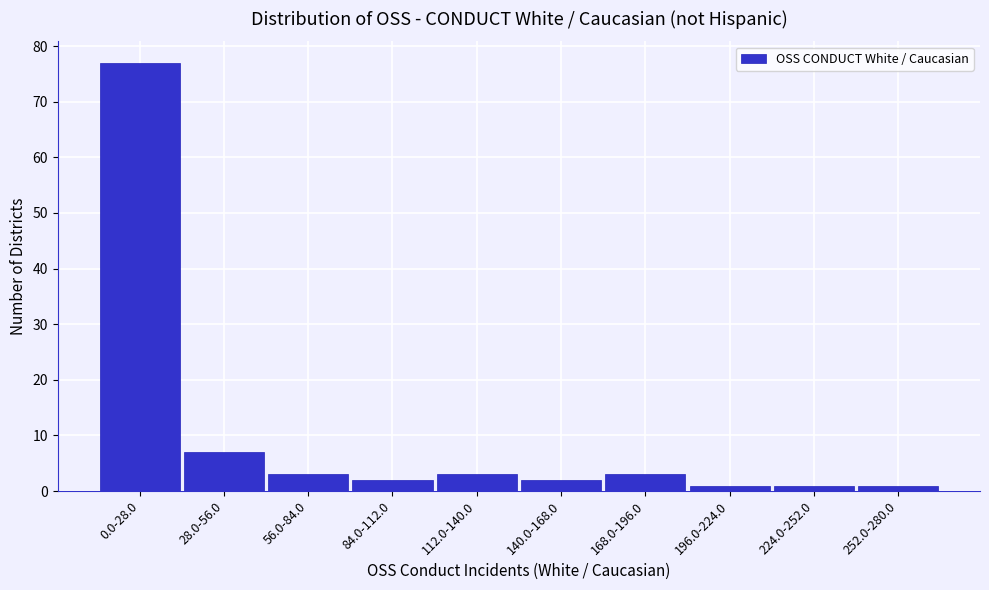

Reading left to right, what are all the values shown in this chart?

77	7	3	2	3	2	3	1	1	1